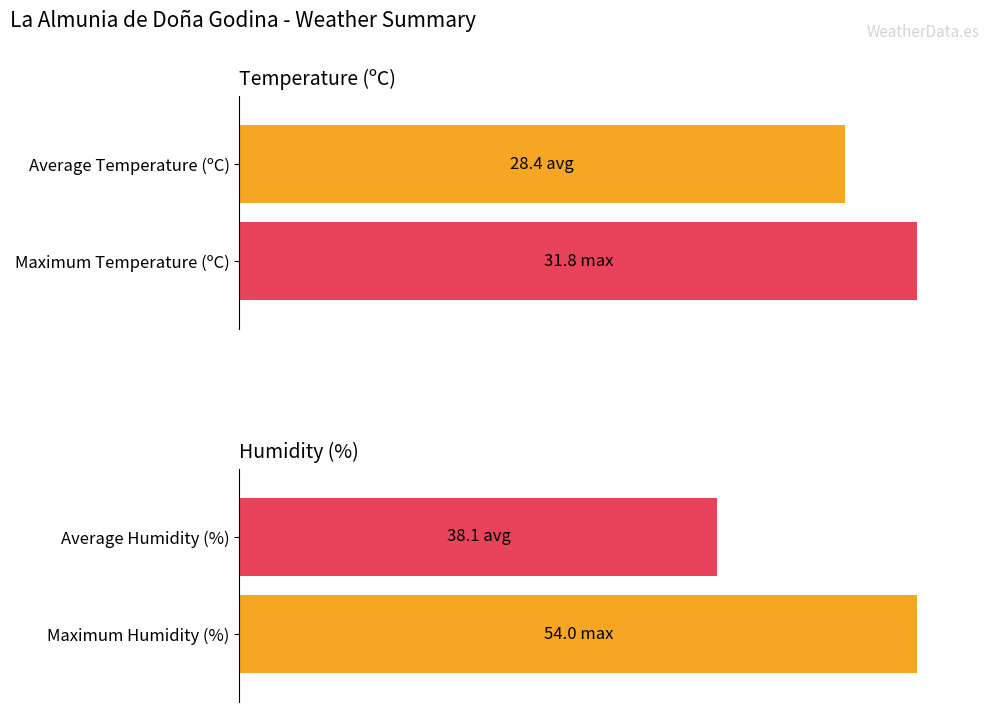

Are the bars grouped side by side (vs. stacked)?

Yes